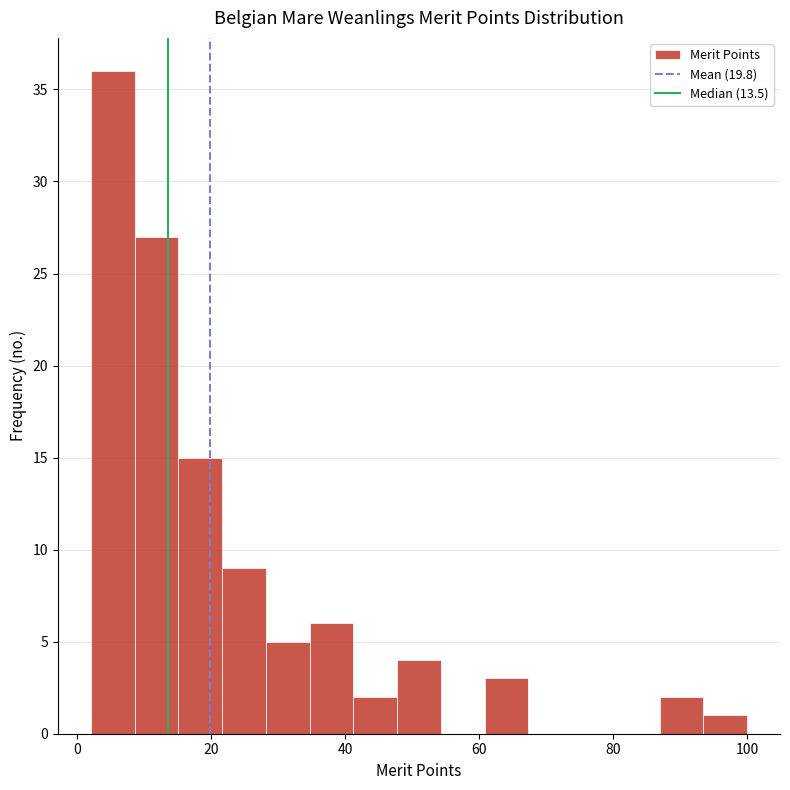

Read against the x-axis, roughly where is the centre of the tallest bar?

6